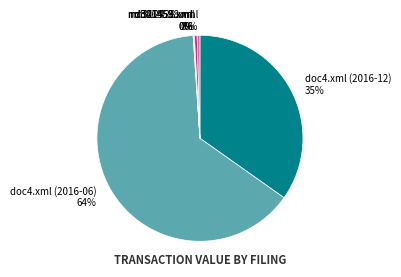

What is the majority slice?

doc4.xml (2016-06)